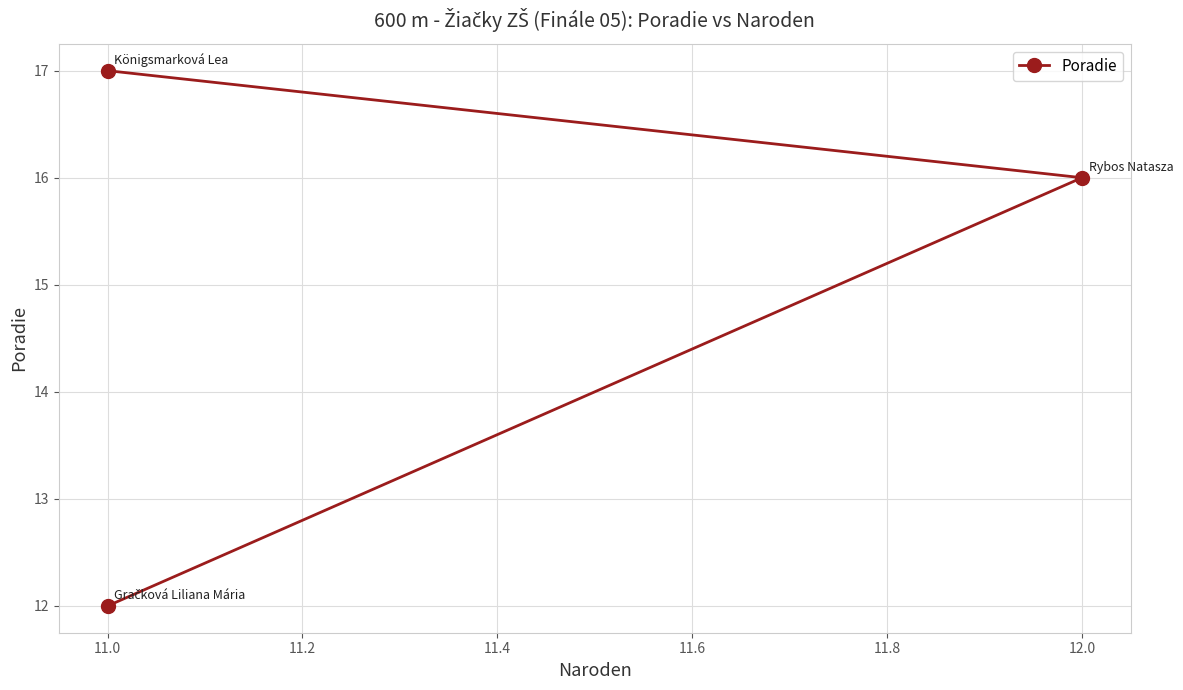

What is the minimum value shown in the chart?

12